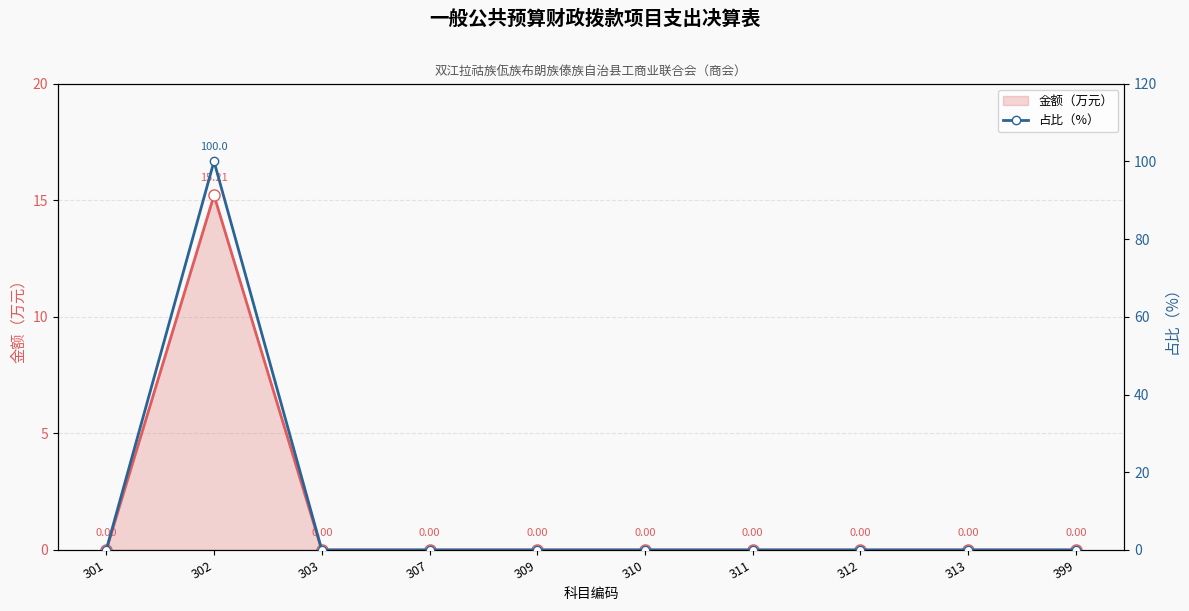

What is the difference between the maximum and minimum values in the 金额（万元） series?

15.2